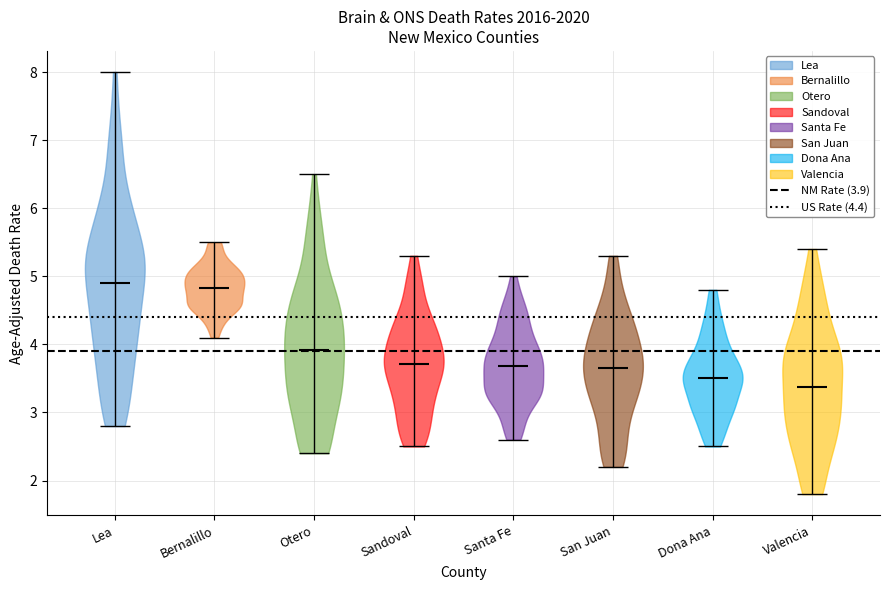

What is the highest point the violin for Dona Ana reaches on the y-axis? The values are not printed on the chart, so give them approximately, as read against the axis.

4.8